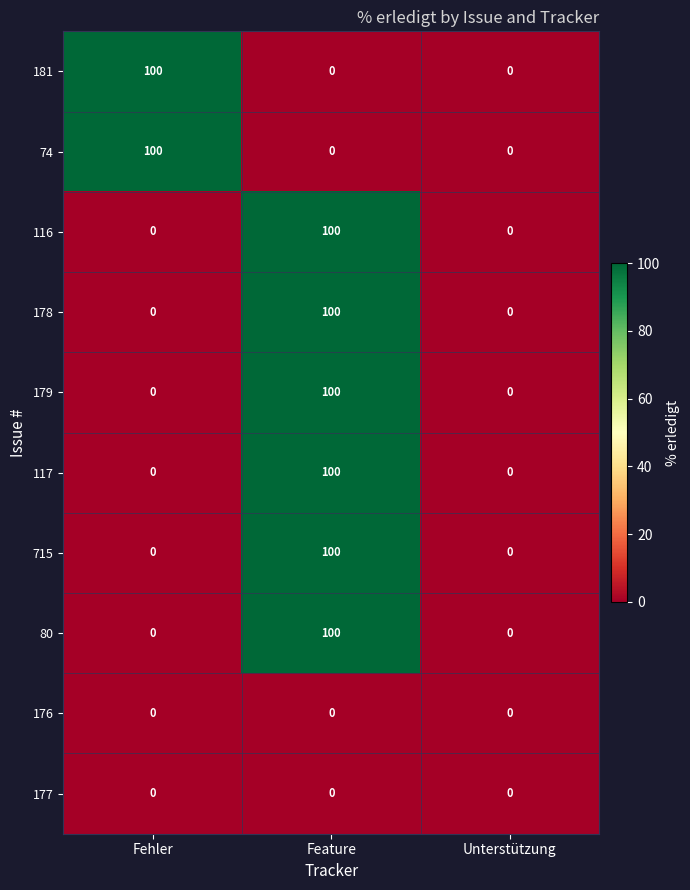

How many 74 values are between 0 and 100?

3